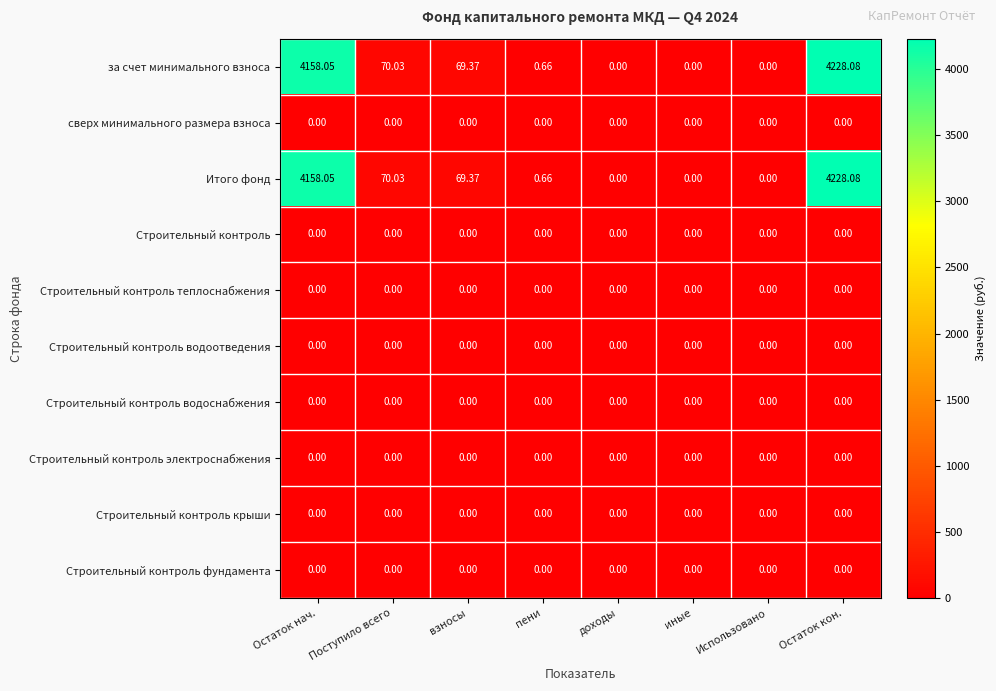

At which category does the chart reach its peak across all series?

Остаток кон.